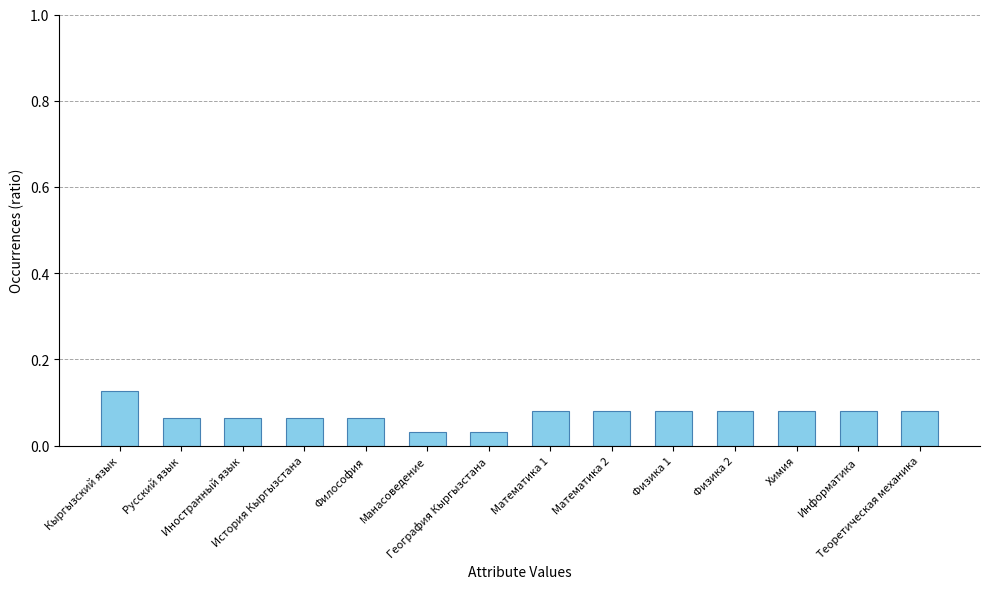

What is the label of the 10th bar from the left?

Физика 1